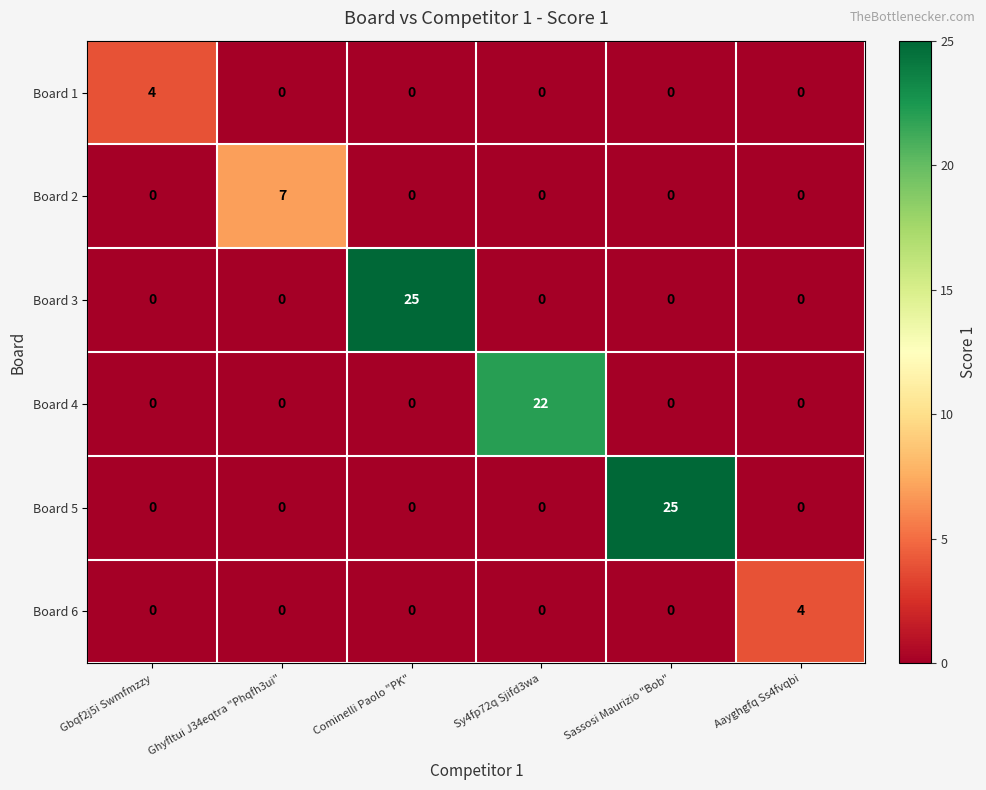

What is the sum of all Board 2 values?

7